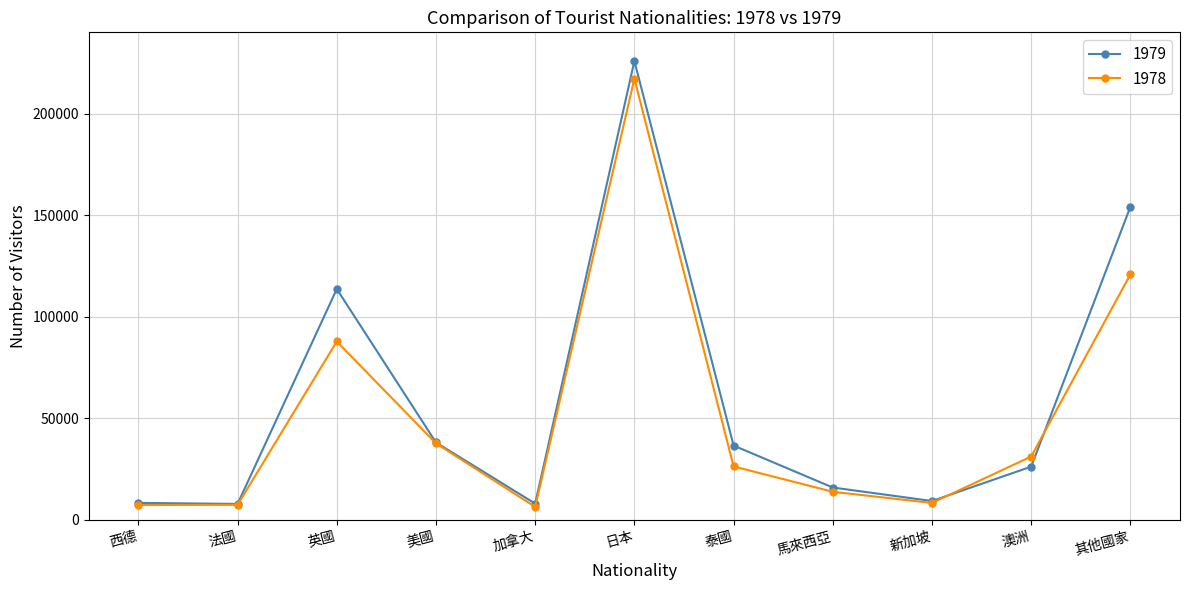

What is the total value across all series at 西德?

15637